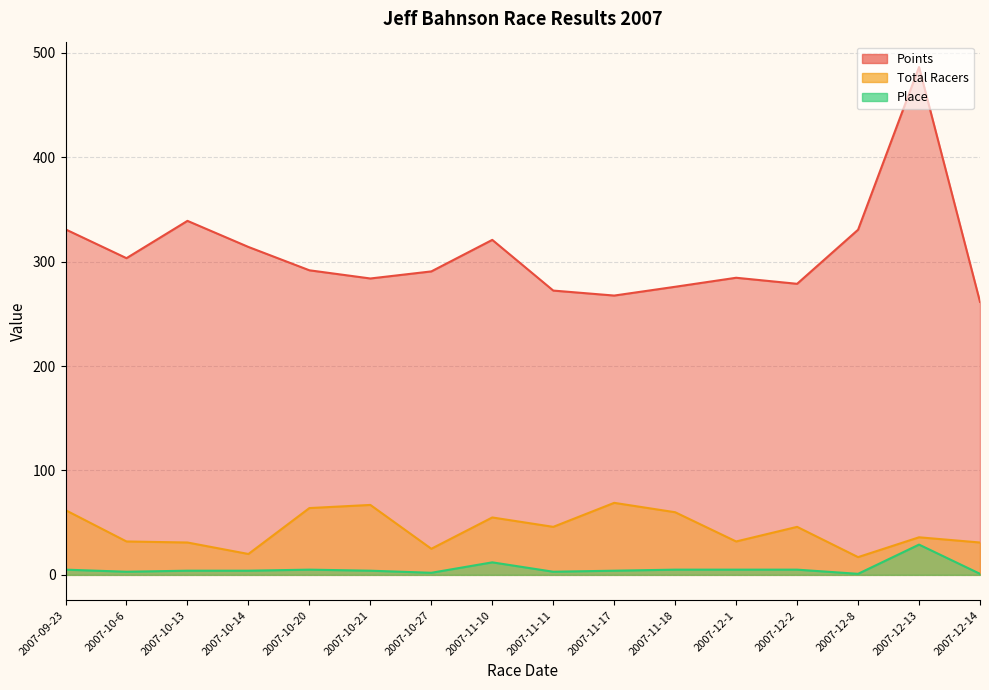

At how many categories does at least one series exceed 465?

1